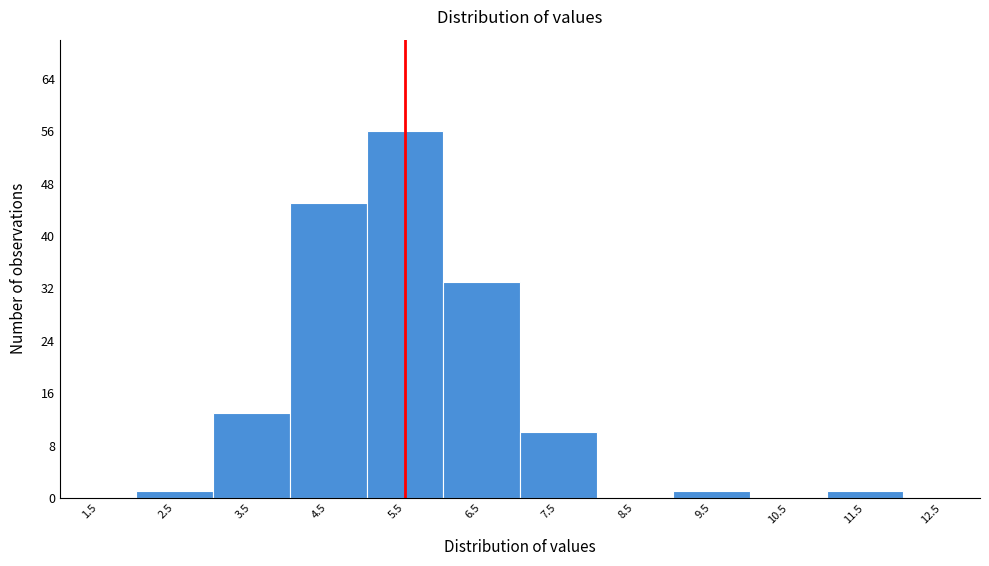

Reading left to right, list every bar in this chart as the range it spans on the x-axis followed by its height. The values are not printed on the chart, so give them approximately, as read against the axis.

1 to 2: 0
2 to 3: 1
3 to 4: 13
4 to 5: 45
5 to 6: 56
6 to 7: 33
7 to 8: 10
8 to 9: 0
9 to 10: 1
10 to 11: 0
11 to 12: 1
12 to 13: 0